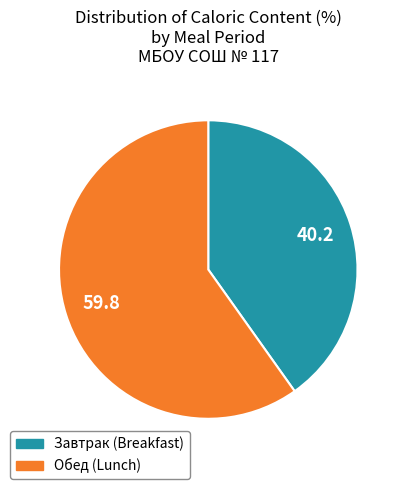

Is it true that Обед (Lunch) is 60% of the pie?

True